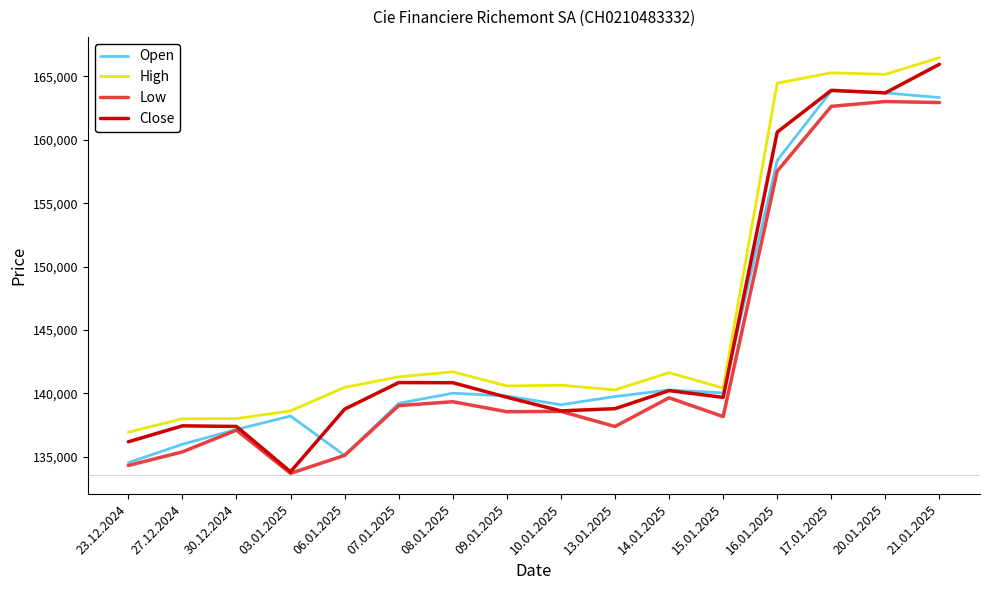

What is the sum of all Low values?

2292513